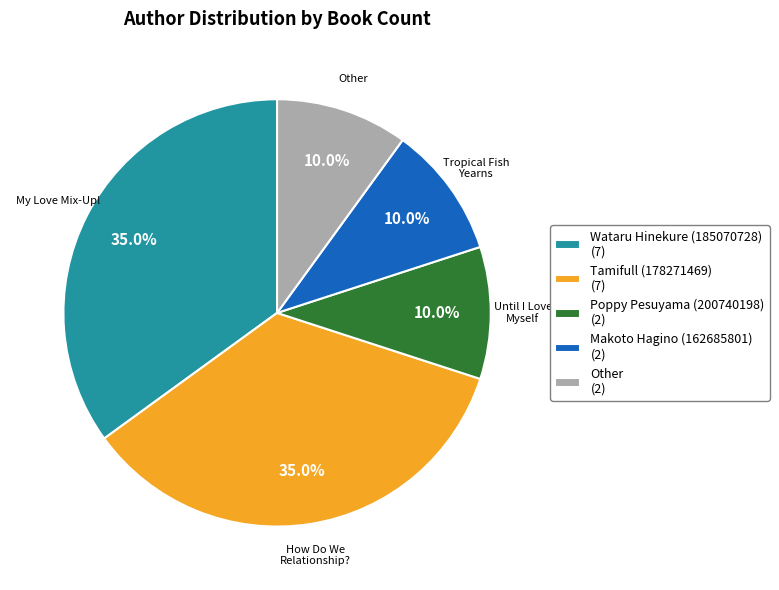

To the nearest percent, what is the difference between the largest and smallest slice percentages?

25%